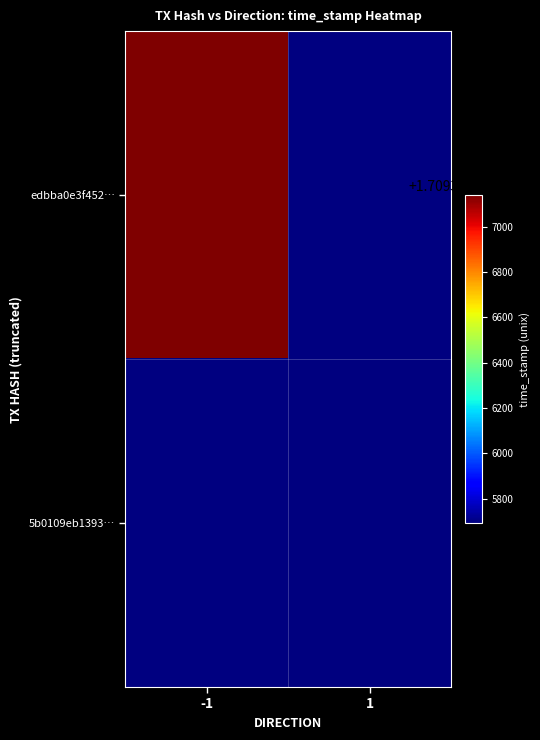

What is the greatest value displayed?

1709327140